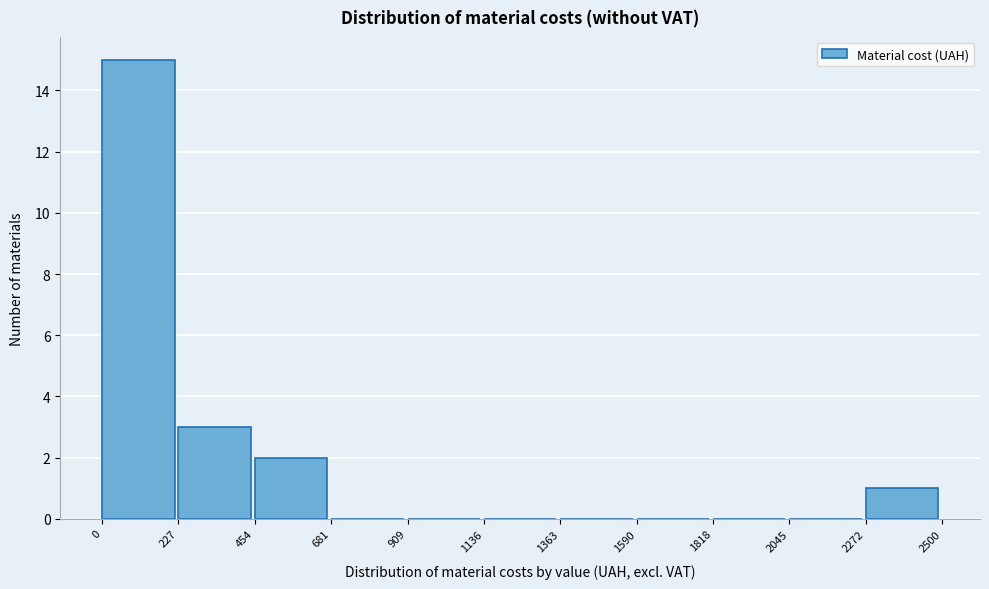

Which range on the x-axis has the tallest bar?

0 to 227